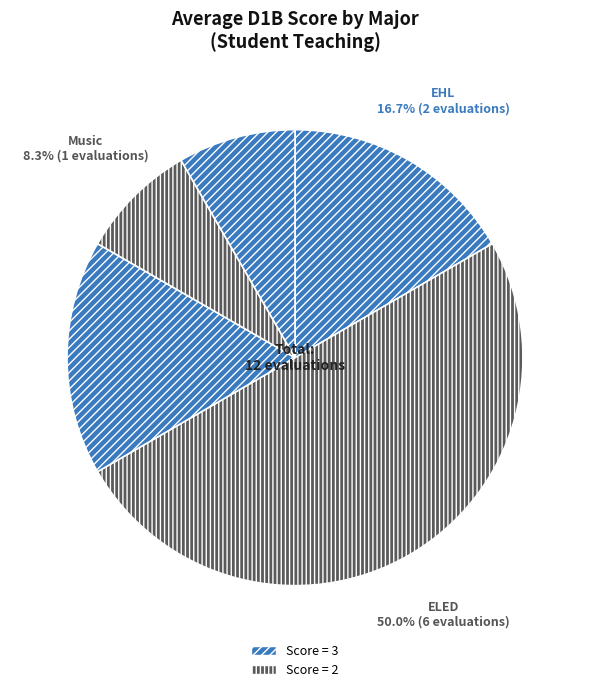

To the nearest percent, what is the difference between the largest and smallest slice percentages?

42%